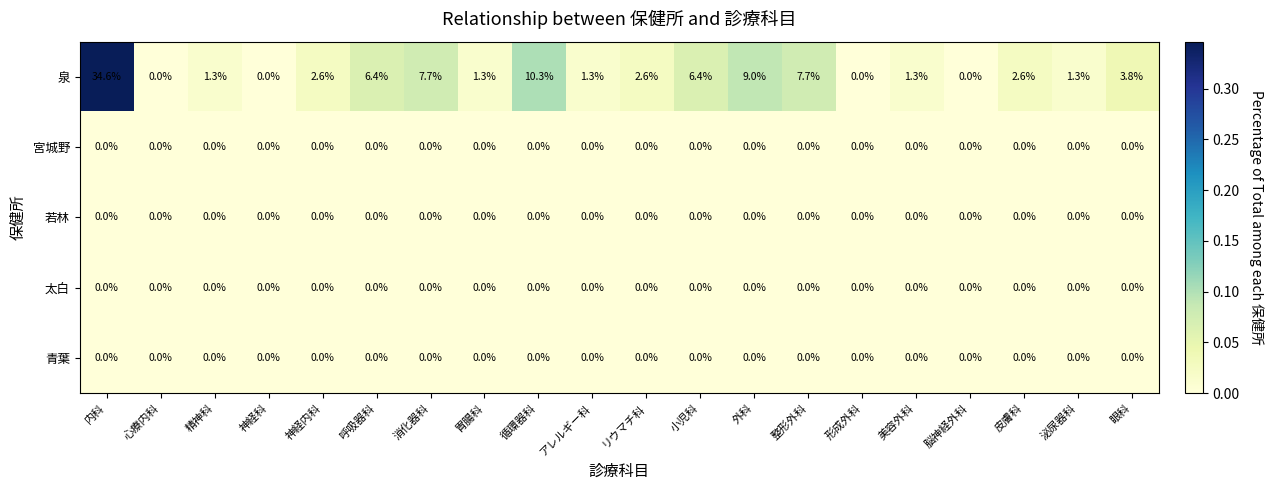

Which label corresponds to the largest value in the chart?

内科